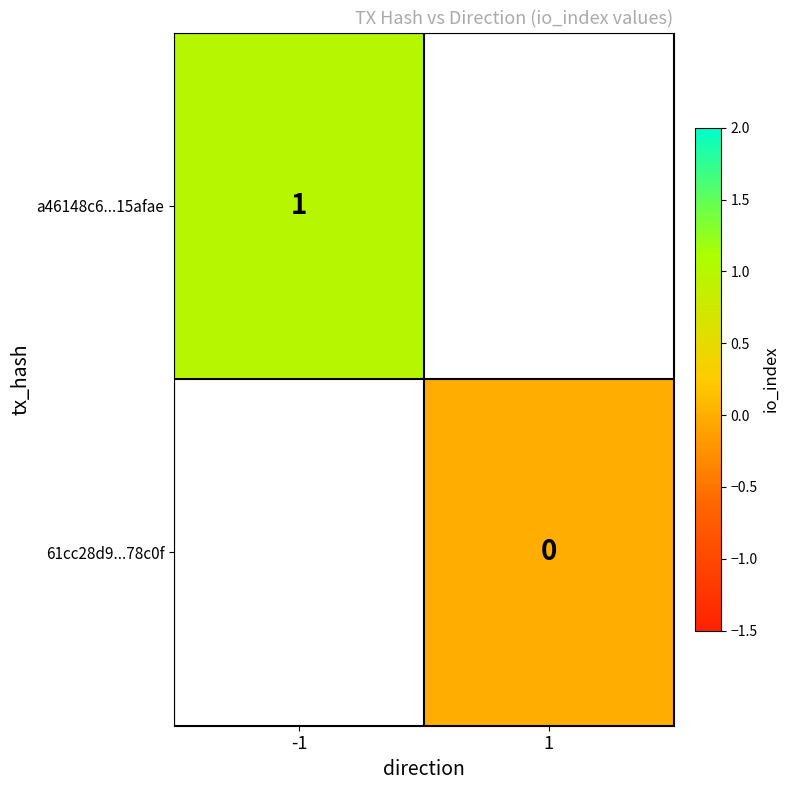

The a46148c6...15afae series shows 2 at -1. True or false?

False